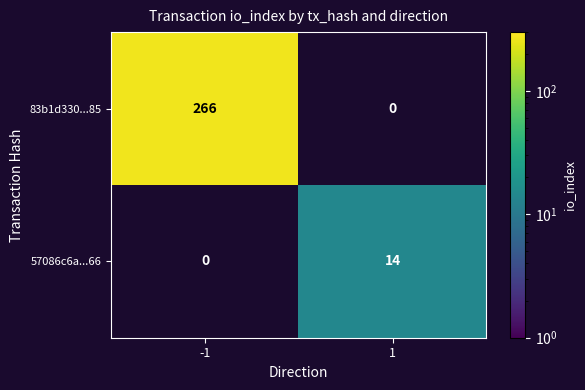

True or false: 83b1d330...85 has a value of 173.6 at -1.

False